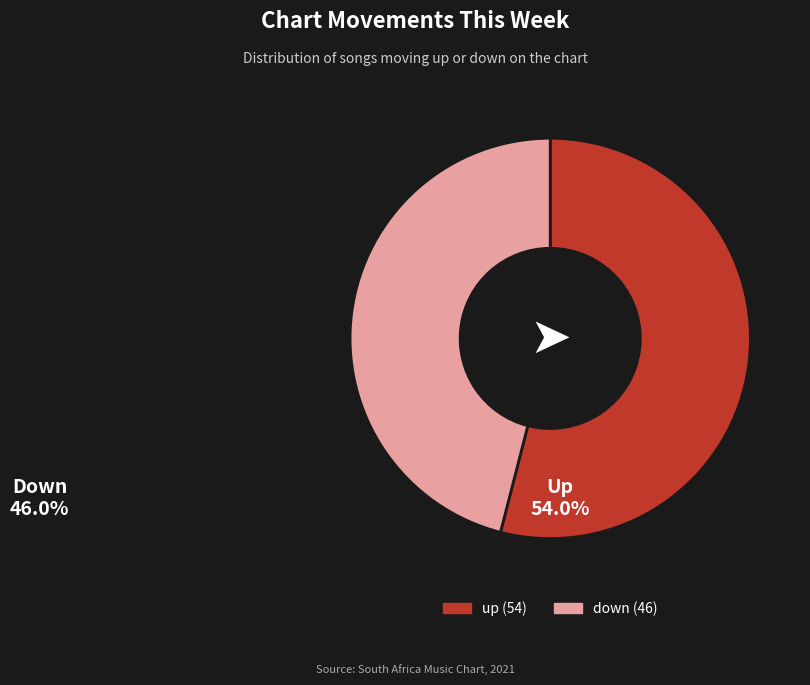

Count the number of slices in the pie.

2